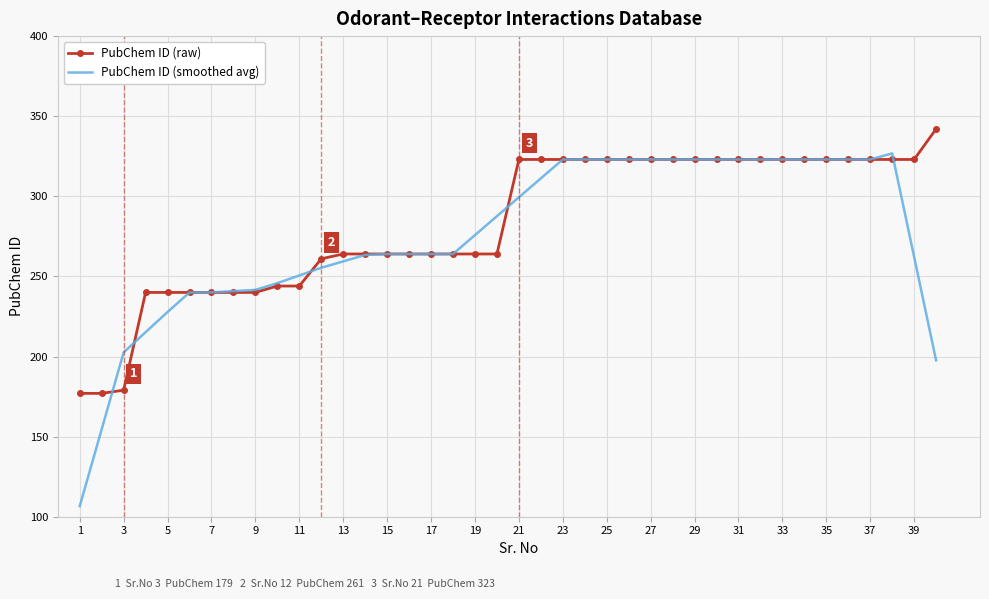

What is the sum of all PubChem ID (raw) values?

11313.0